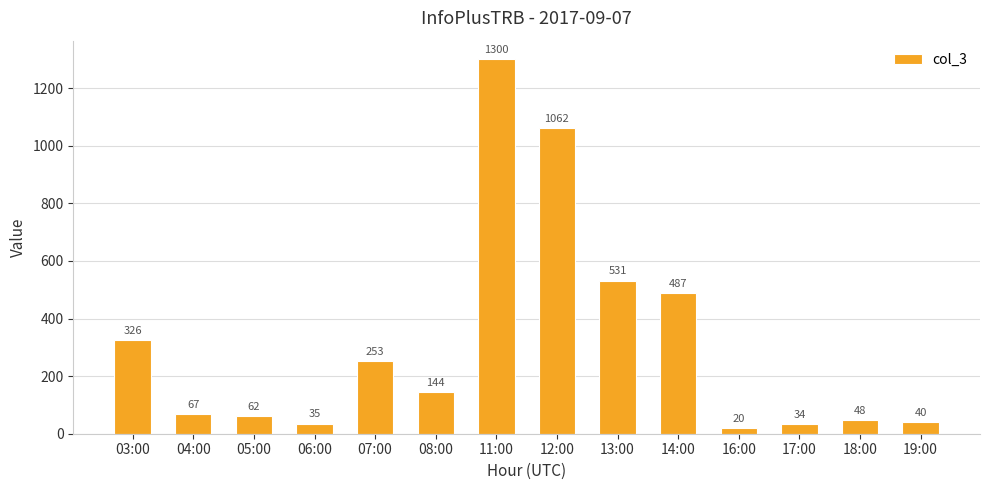

The value at 05:00 is 18. True or false?

False